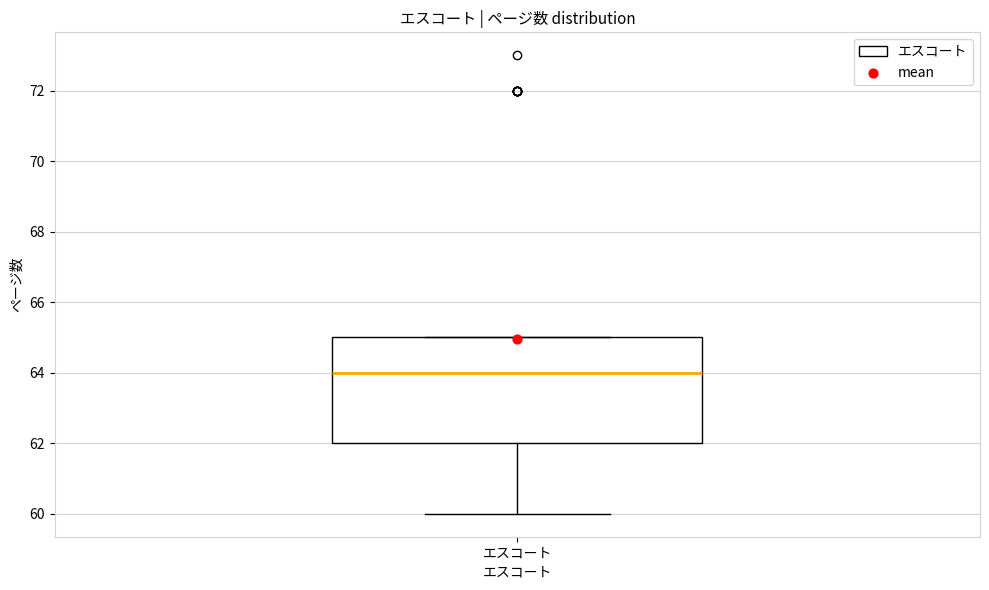

Where does the median line of the box for エスコート sit on the y-axis? The values are not printed on the chart, so give them approximately, as read against the axis.

64